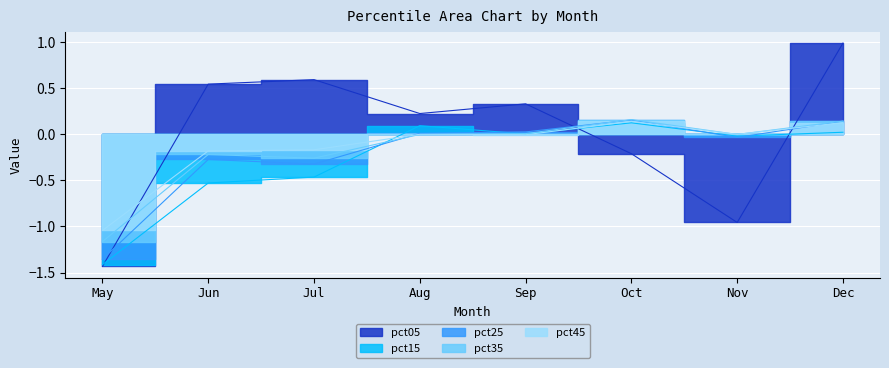

How many interior local peaks does the pct15 series have?

2